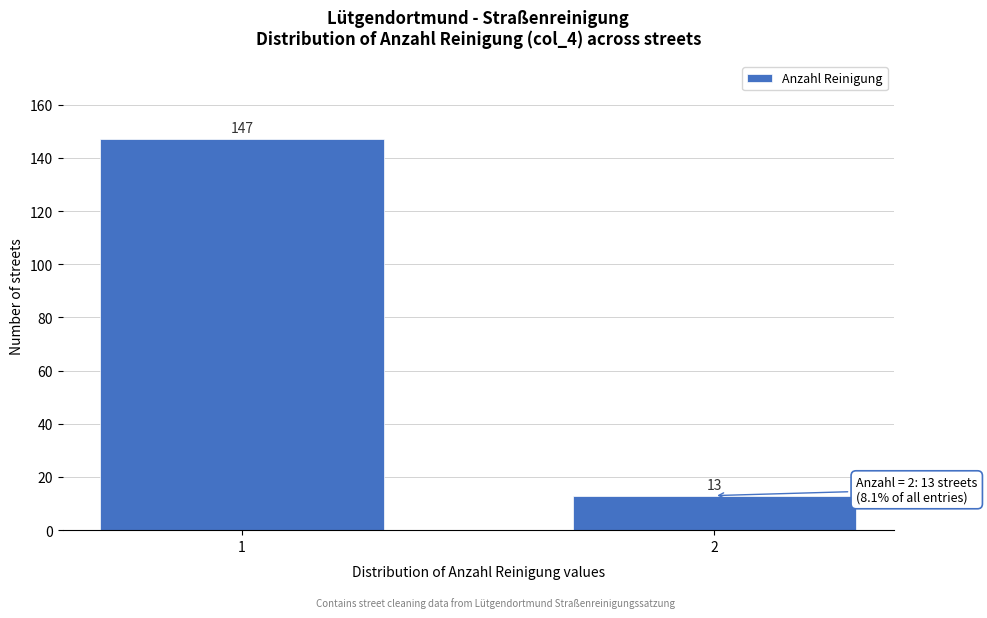

Reading right to left, what are all the values shown in this chart?

13	147